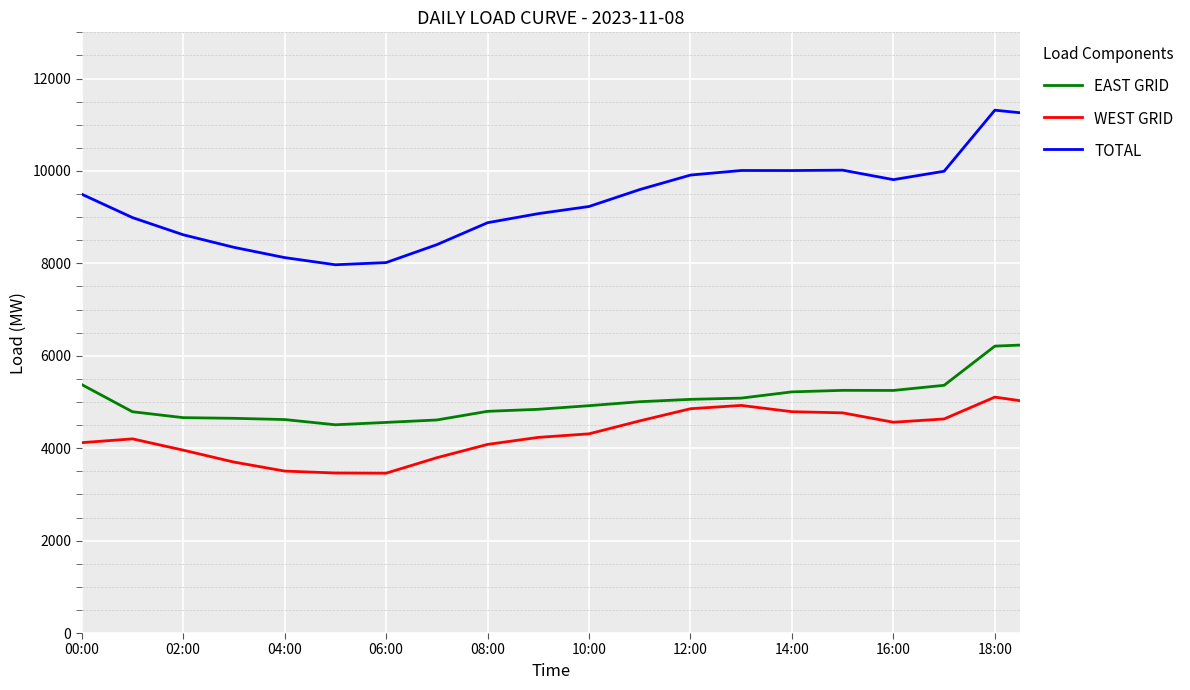

How many lines are shown in the chart?

3